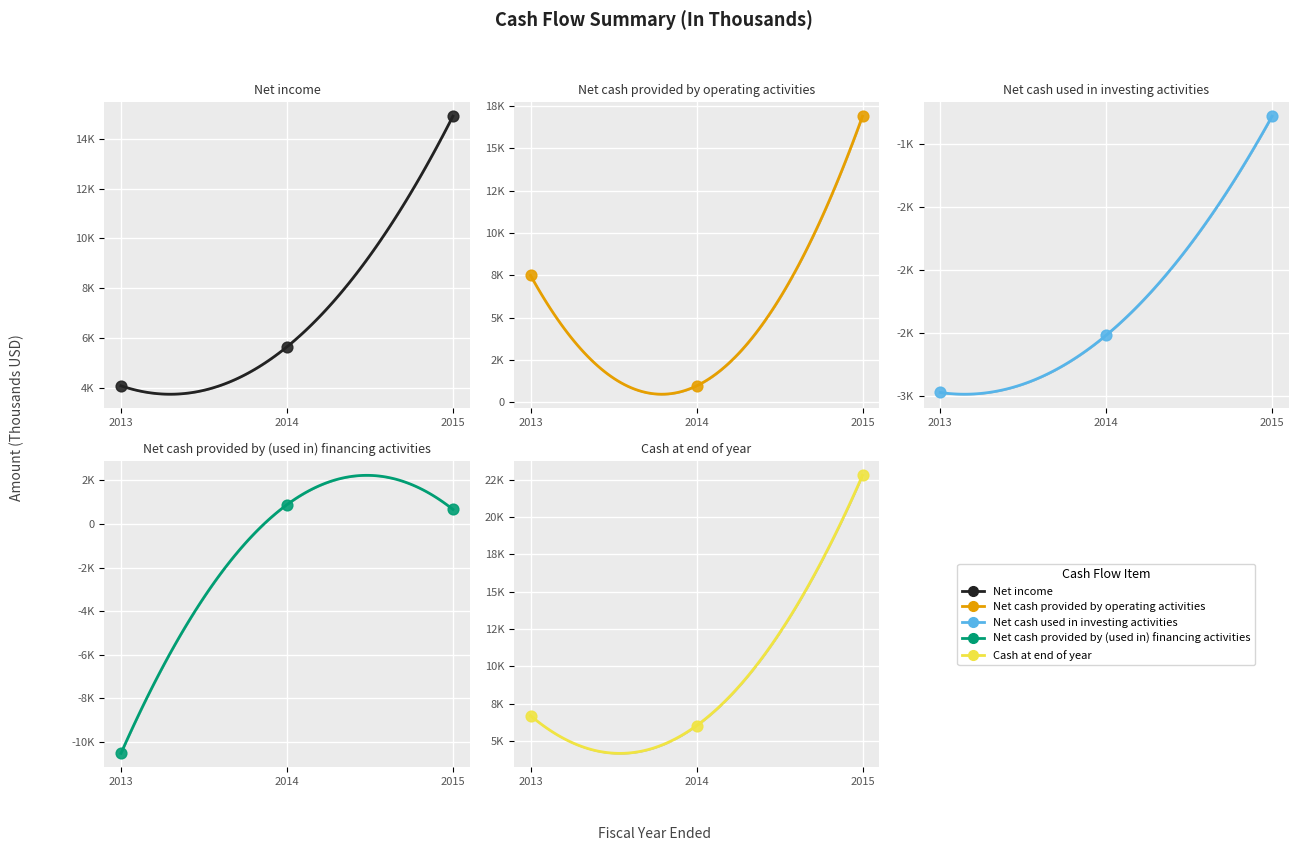

Which series contains the highest Y value?

Cash at end of year